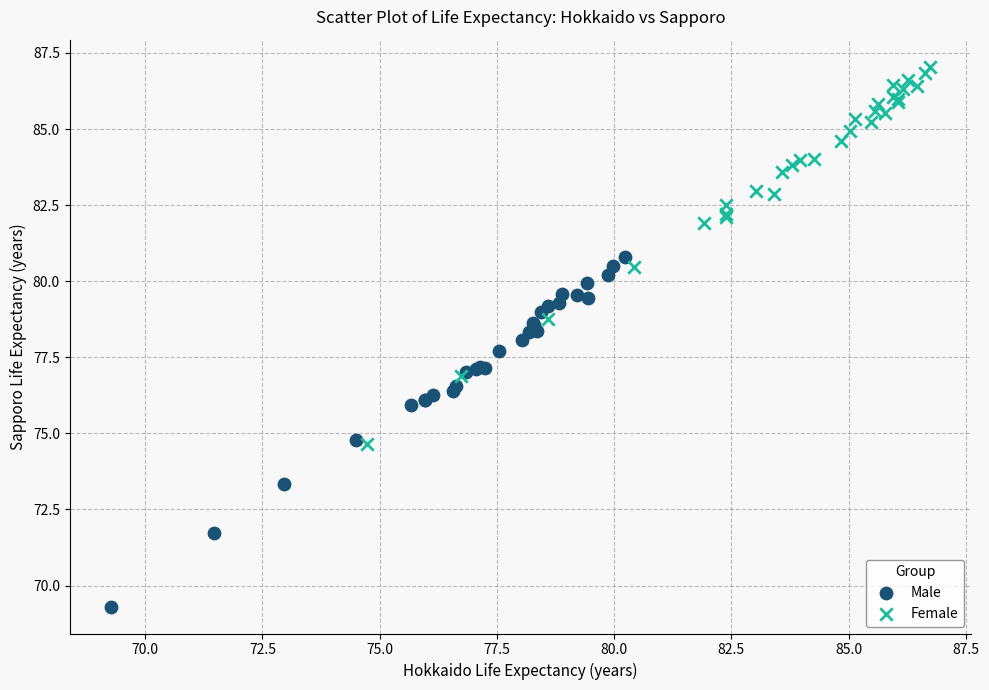

Which series reaches the minimum Y coordinate?

Male